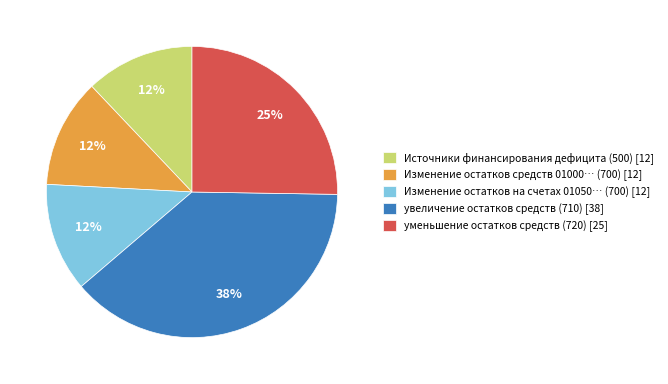

What is the largest slice in the pie chart?

увеличение остатков средств (710) [38]